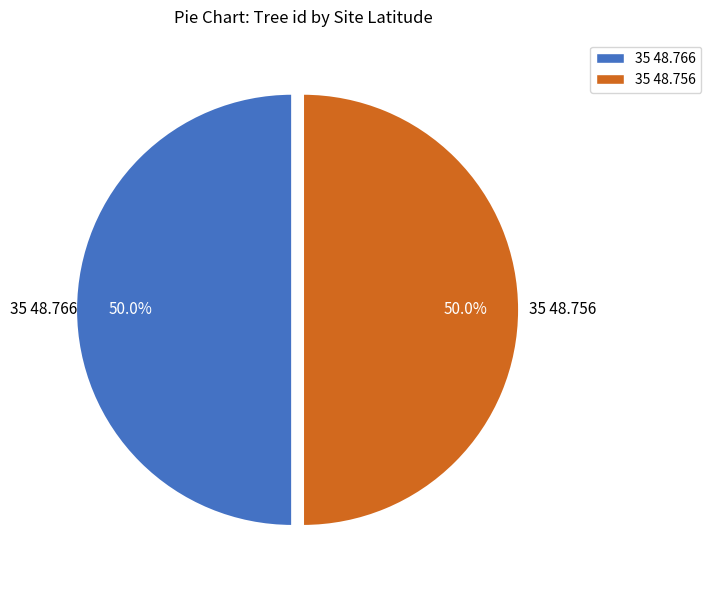

Combined, do 35 48.756 and 35 48.766 account for over 50%?

Yes